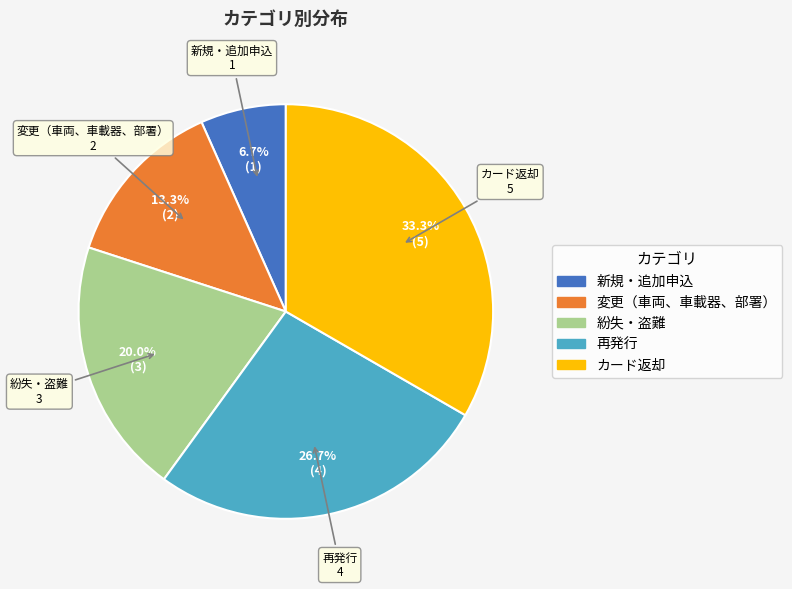

How much of the chart is everything except 紛失・盗難?

80.0%